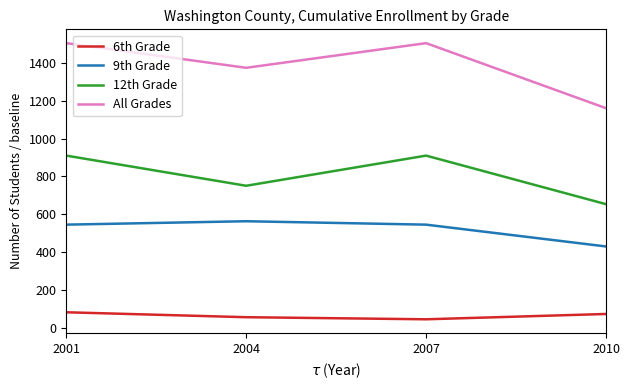

What is the difference between the second highest and second lowest values in the 6th Grade series?

17